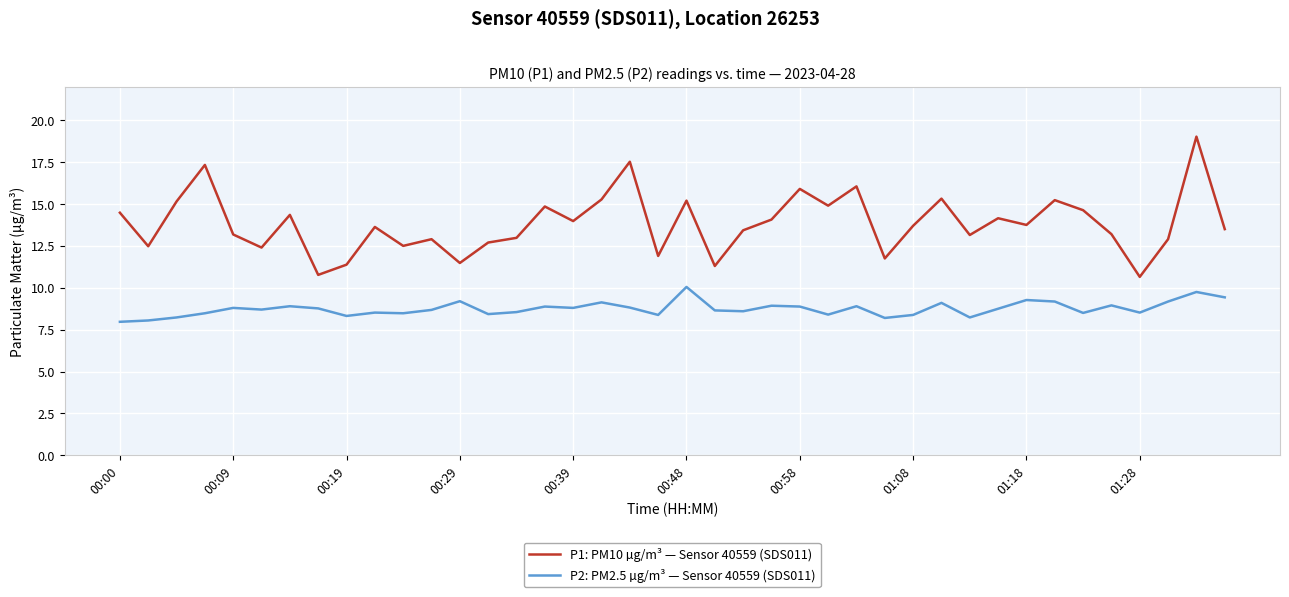

How many lines are shown in the chart?

2